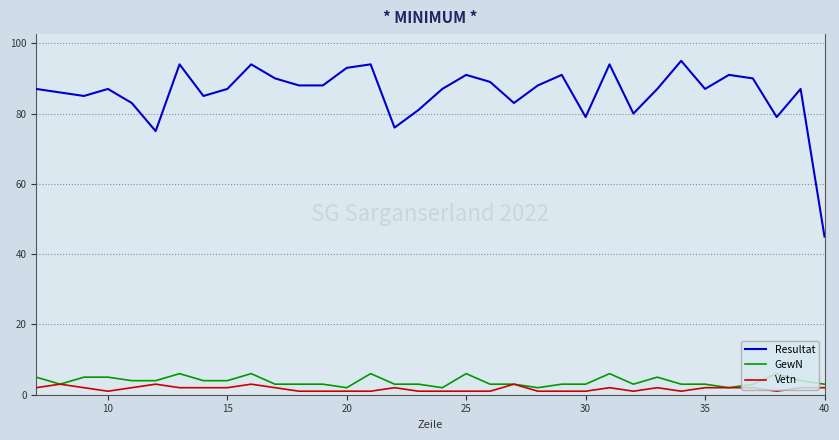

How many lines are shown in the chart?

3